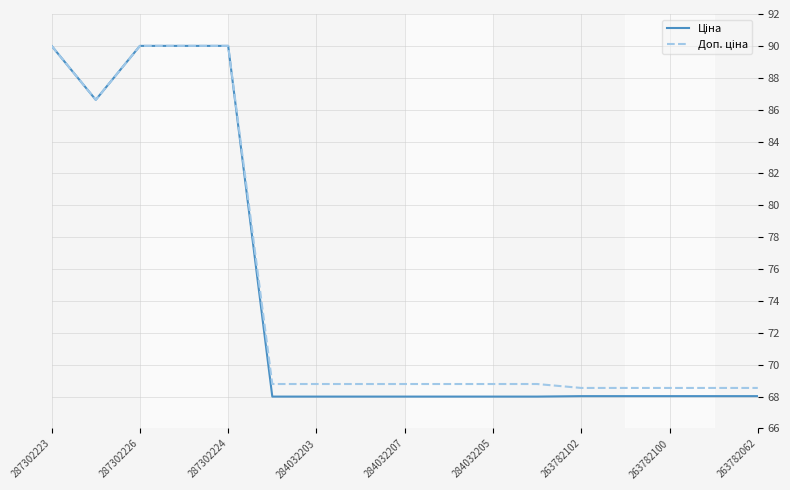

What is the smallest value displayed?

68.0